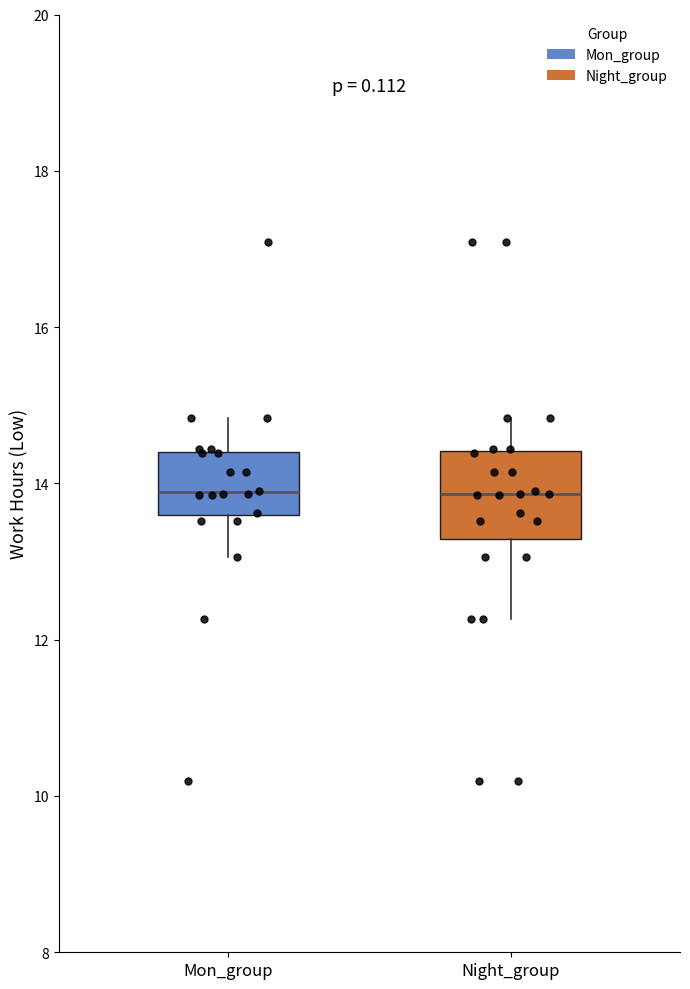

Where is the lower edge of the box for Mon_group on the y-axis? The values are not printed on the chart, so give them approximately, as read against the axis.

13.6